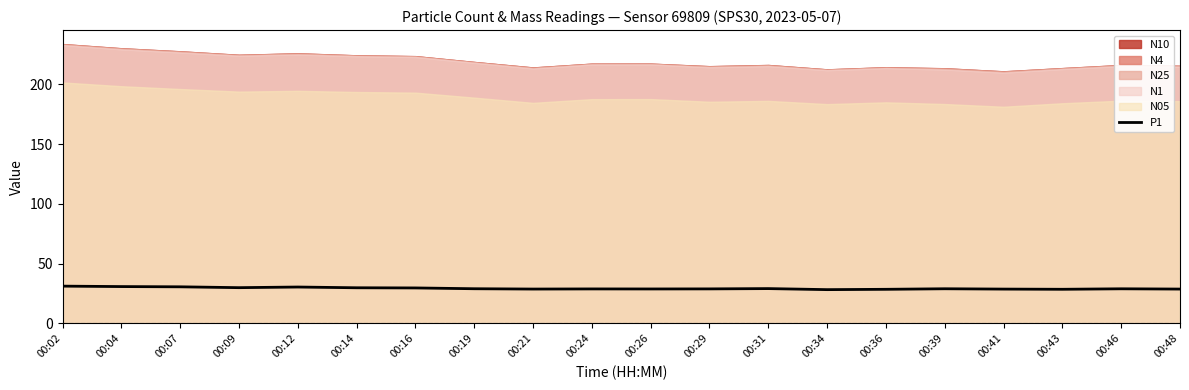

The value of P1 at 00:07 is 30.6. True or false?

True